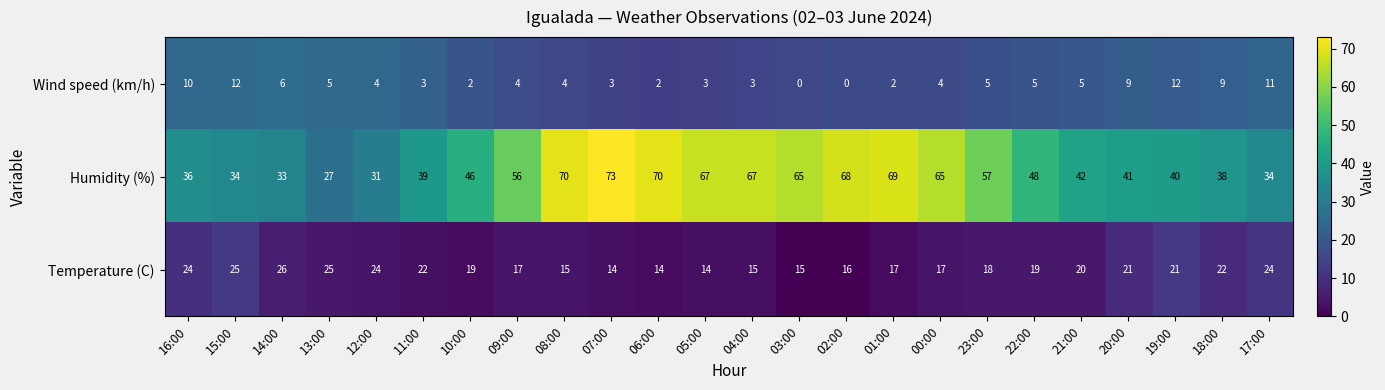

The Humidity (%) series shows 66 at 11:00. True or false?

False